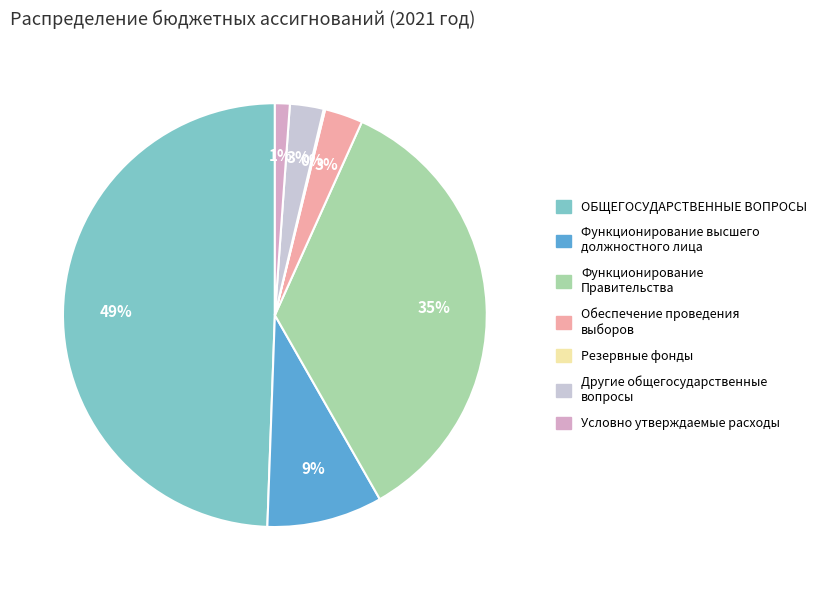

To the nearest percent, what is the average slice percentage?

14%